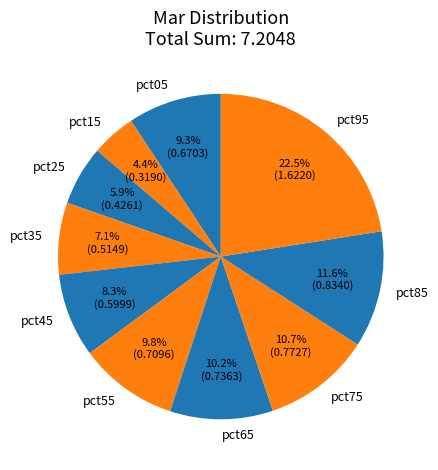

Is there any slice that represents more than half of the pie?

No